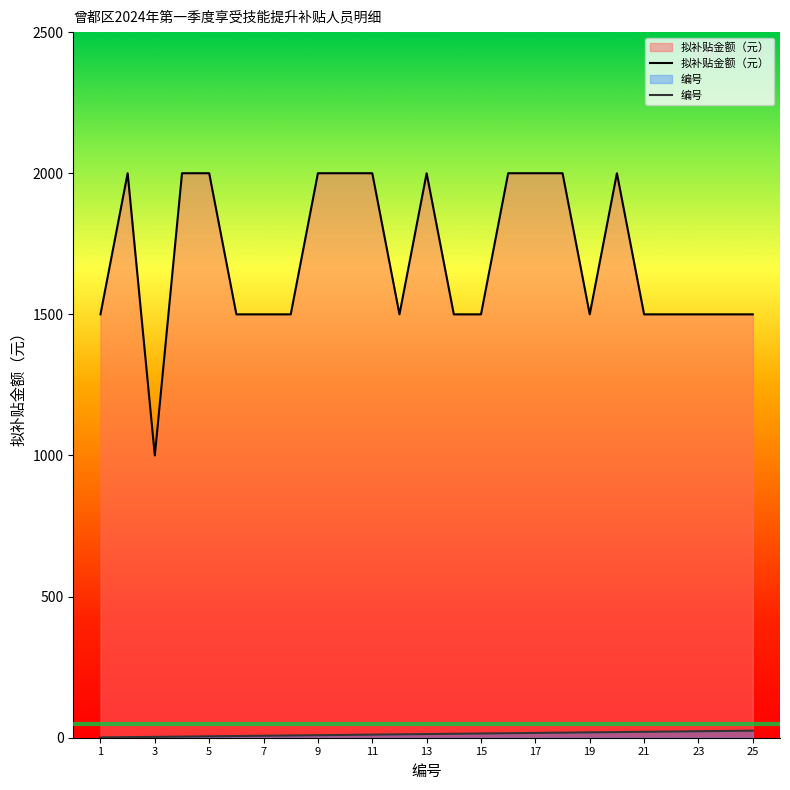

Between 16 and 22, which series saw the biggest shift?

拟补贴金额（元）